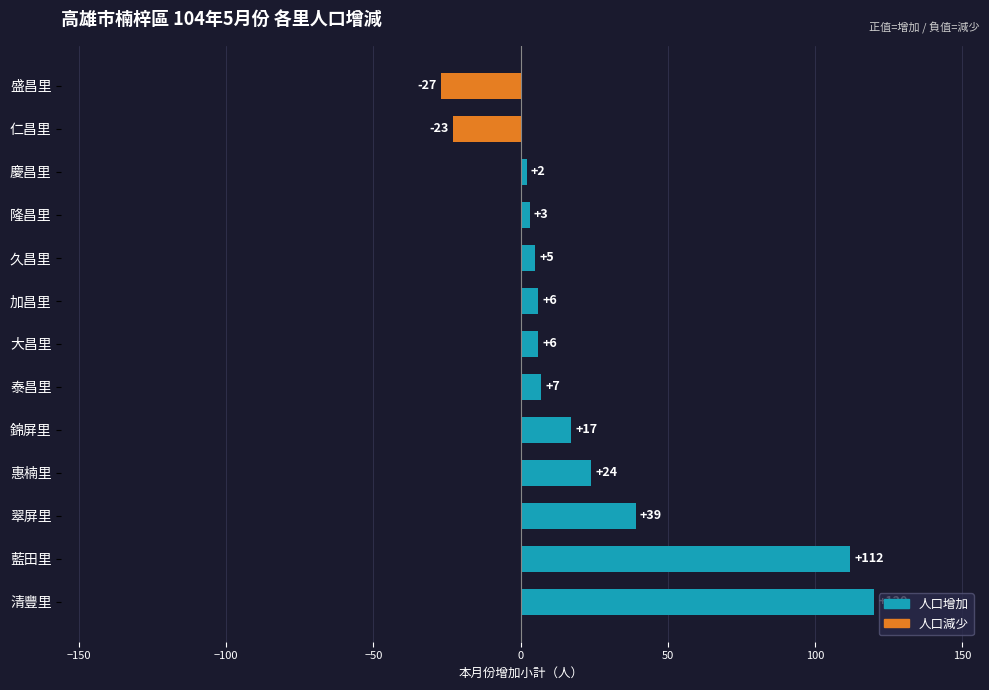

What is the smallest value displayed?

-27